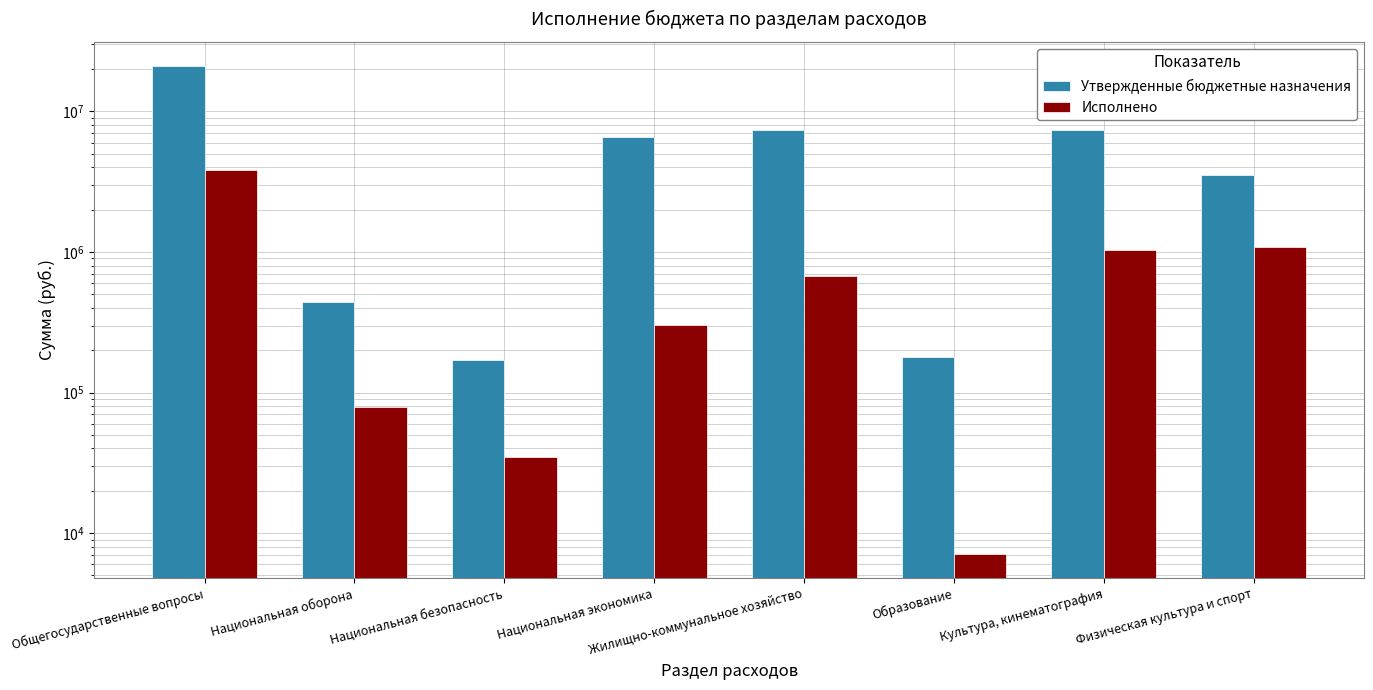

Rank the series by their average value, from lowest to highest.

Исполнено, Утвержденные бюджетные назначения